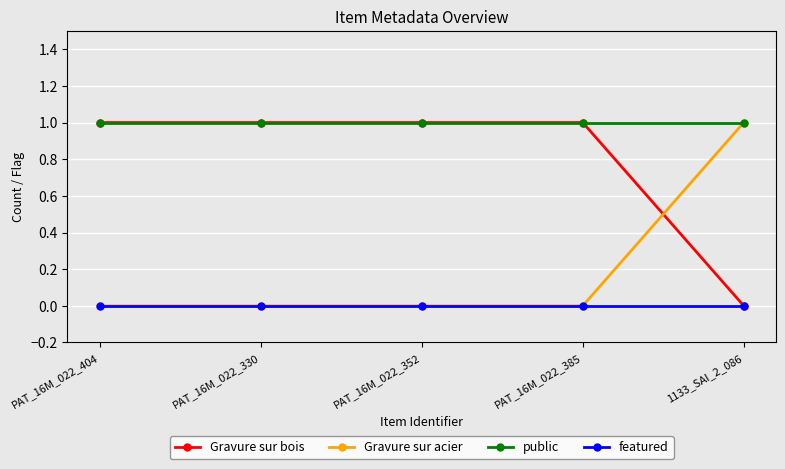

Reading right to left, extract all data points from this chart.

Gravure sur bois: 0	1	1	1	1
Gravure sur acier: 1	0	0	0	0
public: 1	1	1	1	1
featured: 0	0	0	0	0